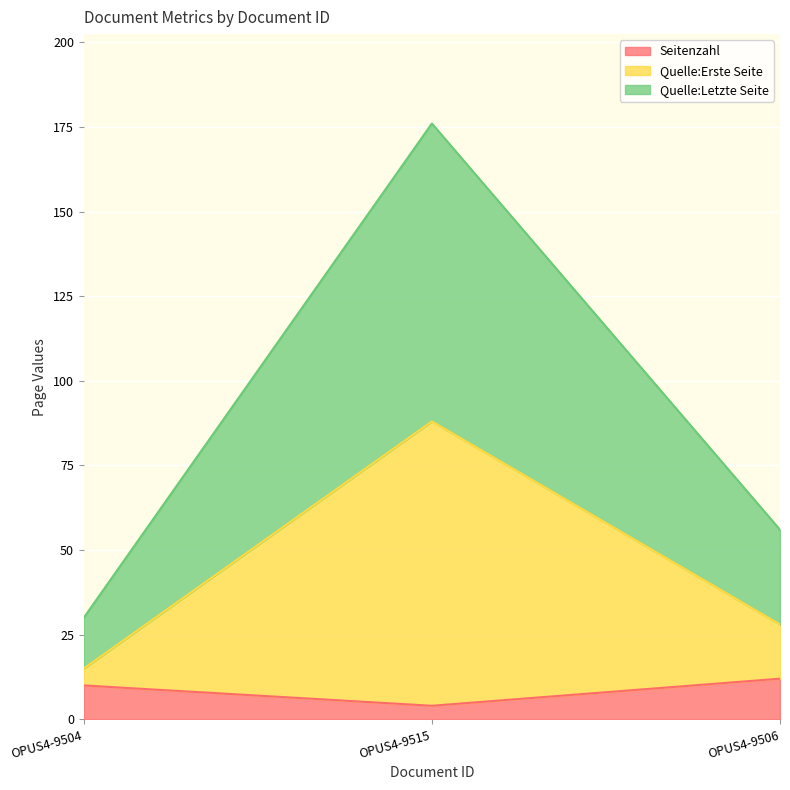

What is the difference between the highest and lowest values at OPUS4-9504?

20